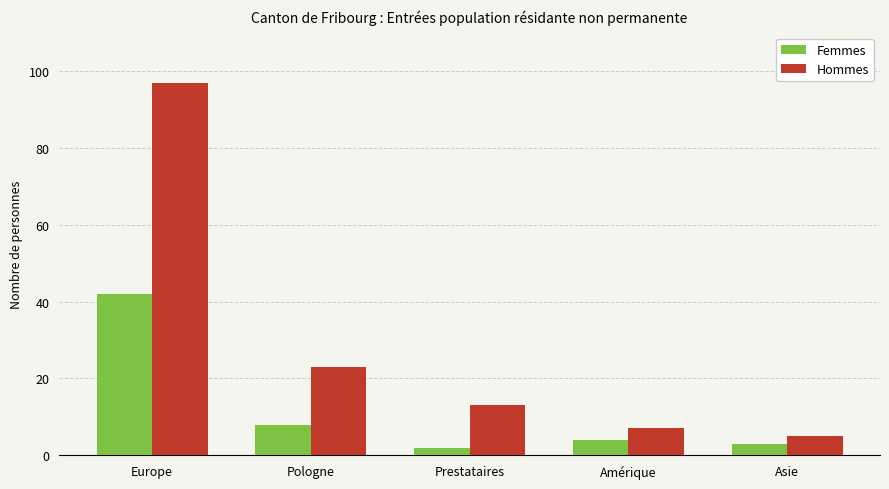

What are all the series names shown in the legend?

Femmes, Hommes